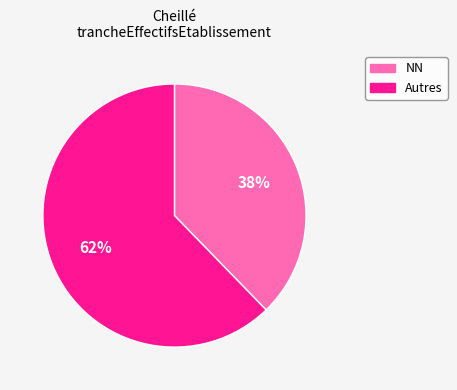

To the nearest percent, what is the average slice percentage?

50%